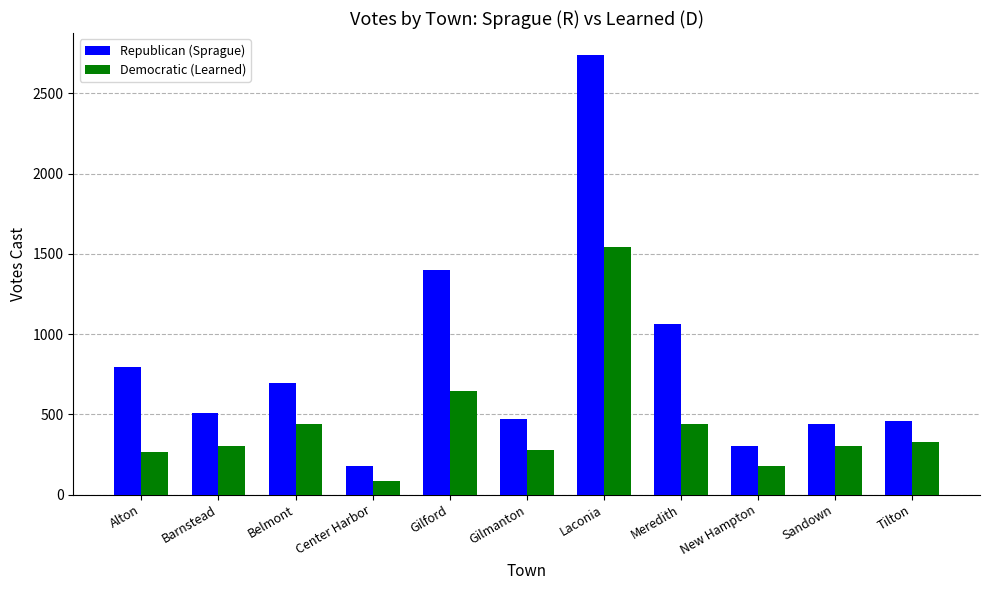

Between Alton and New Hampton, which series saw the biggest shift?

Republican (Sprague)